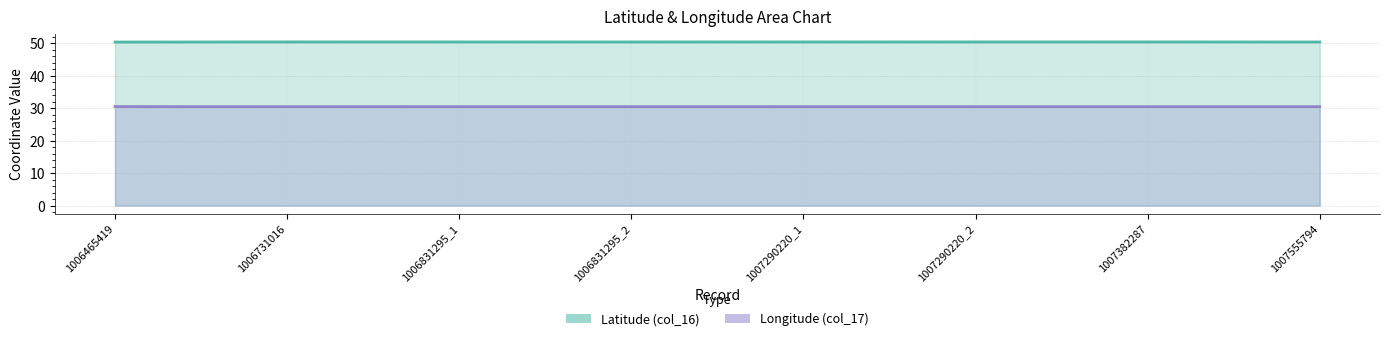

Count the Longitude (col_17) values in the range 30 to 31.

8